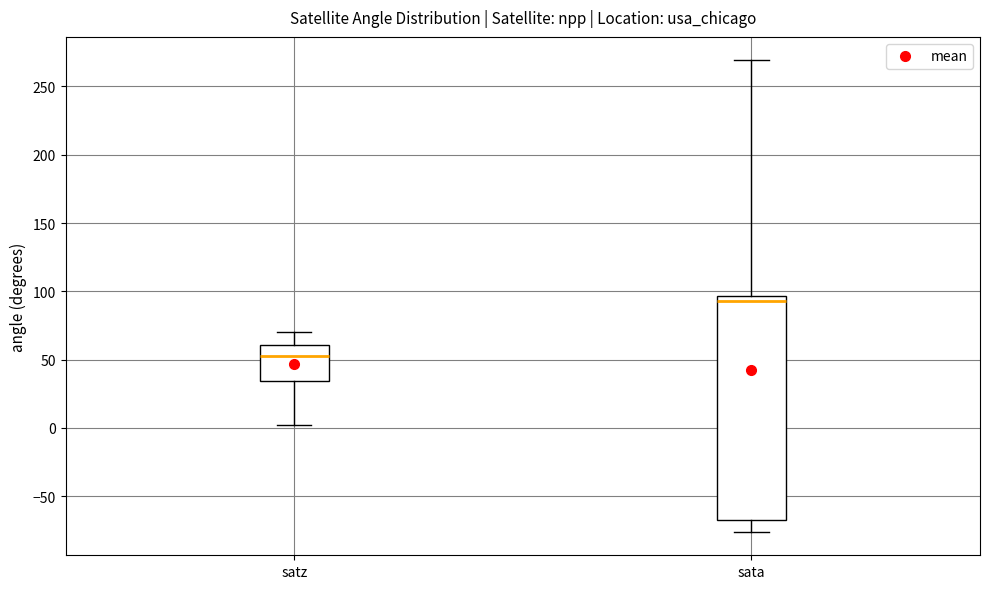

Where is the lower edge of the box for sata on the y-axis? The values are not printed on the chart, so give them approximately, as read against the axis.

-65